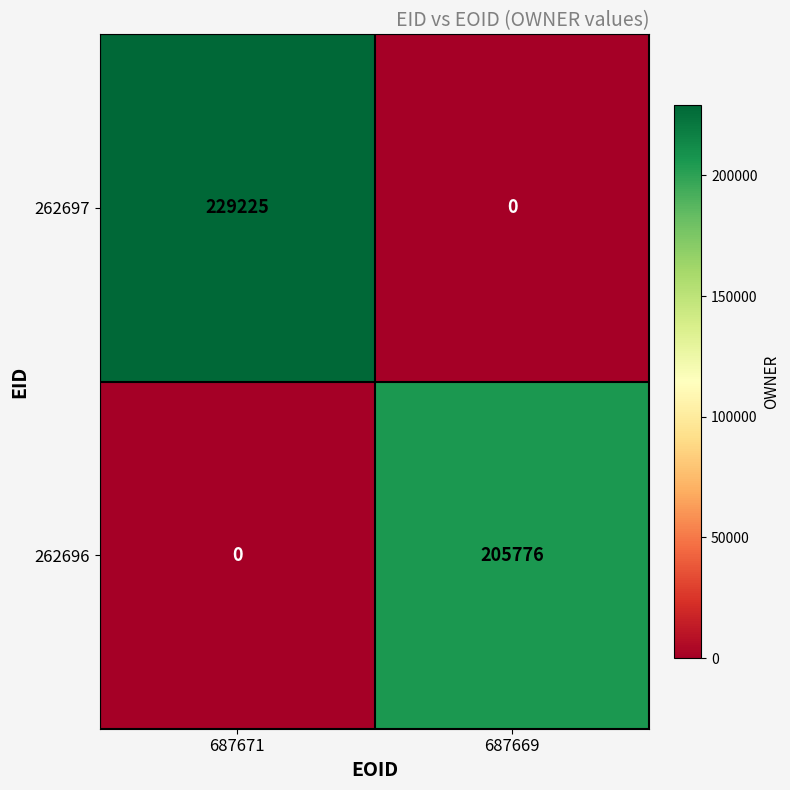

How many data points does each series have?

2